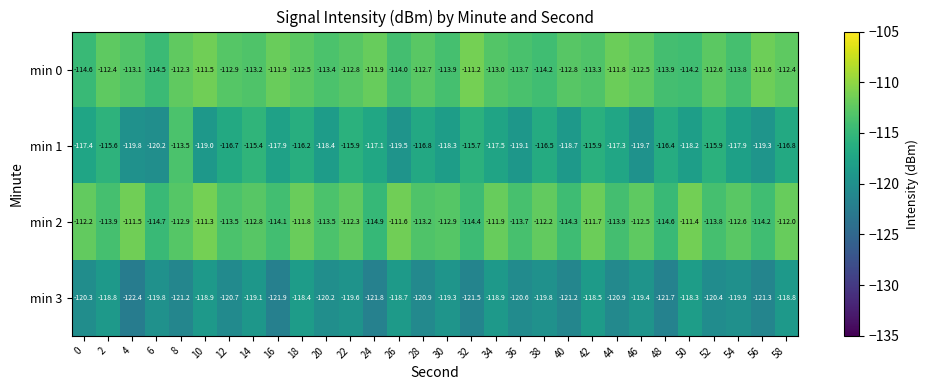

Rank the series by their maximum value, from lowest to highest.

min 3, min 1, min 2, min 0